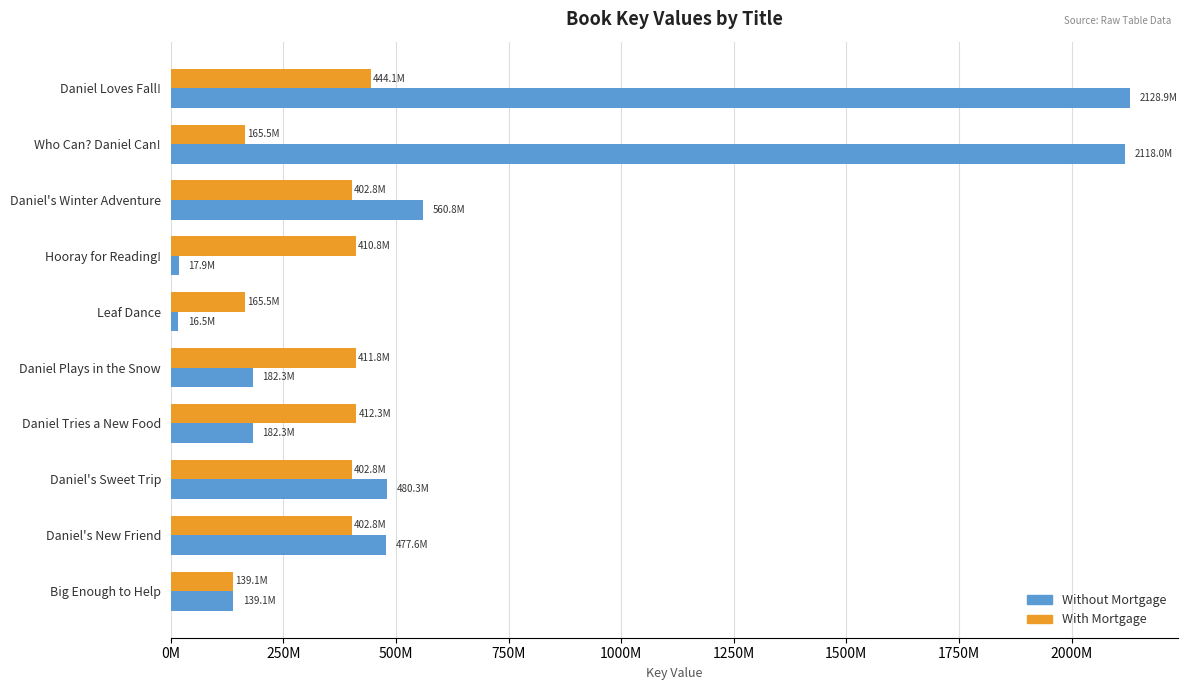

Which series has the largest total across all categories?

Without Mortgage